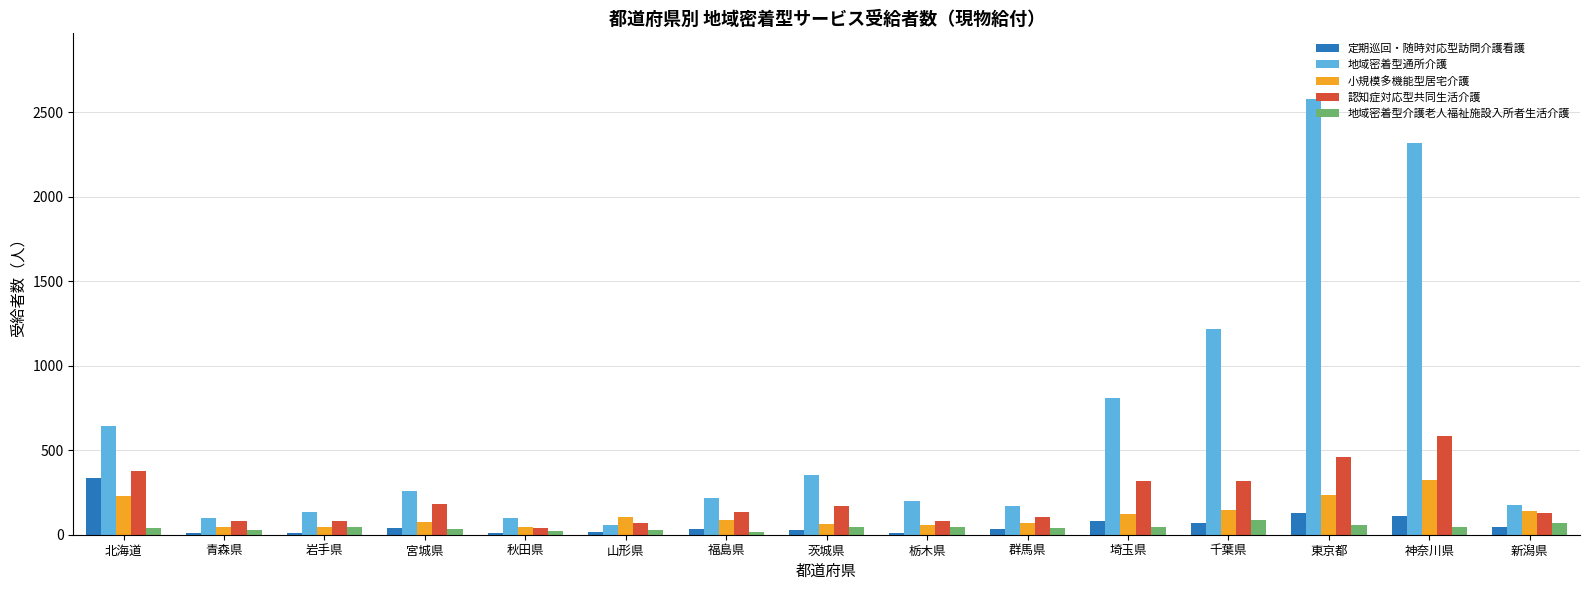

At which category does the chart reach its peak across all series?

東京都